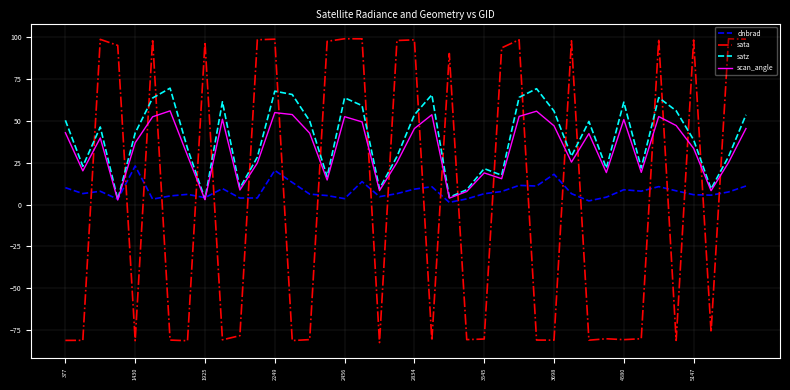

Which series has the widest spread of values?

sata